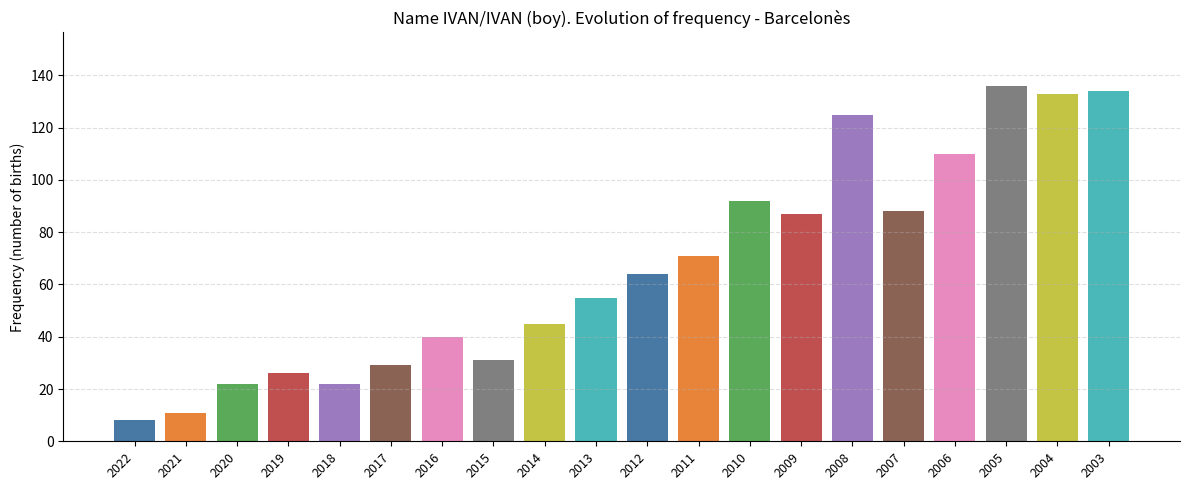

Reading right to left, what are all the values shown in this chart?

134	133	136	110	88	125	87	92	71	64	55	45	31	40	29	22	26	22	11	8